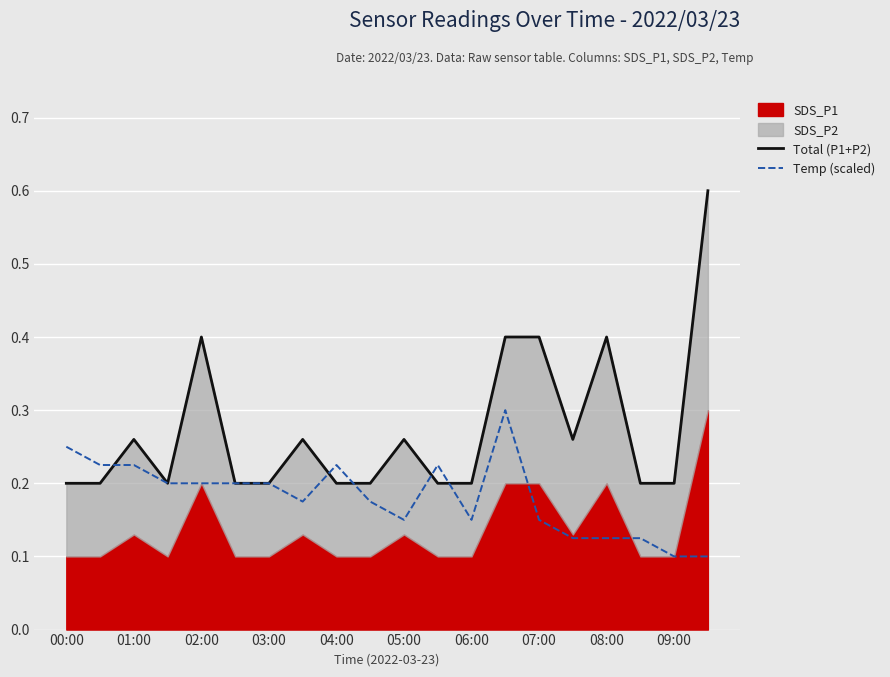

The value of Temp (scaled) at 06:00 is 0.1. True or false?

False